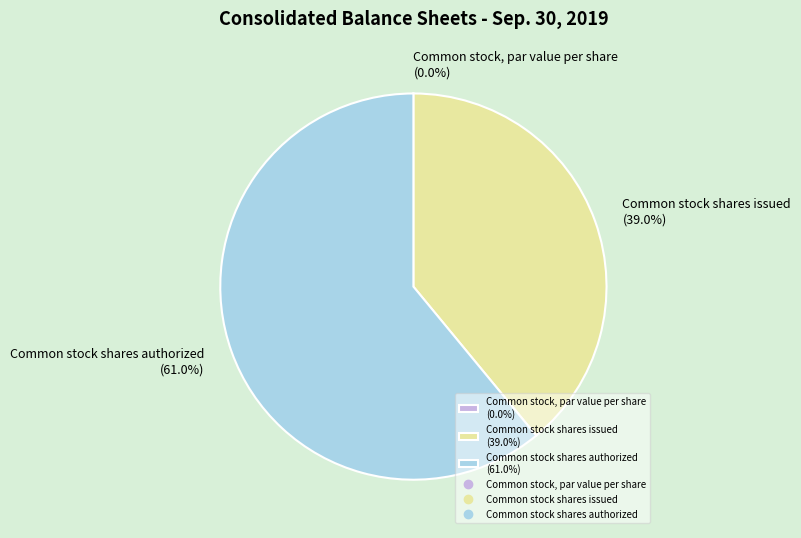

Which has a higher value, Common stock shares authorized (61.0%) or Common stock shares issued (39.0%)?

Common stock shares authorized (61.0%)